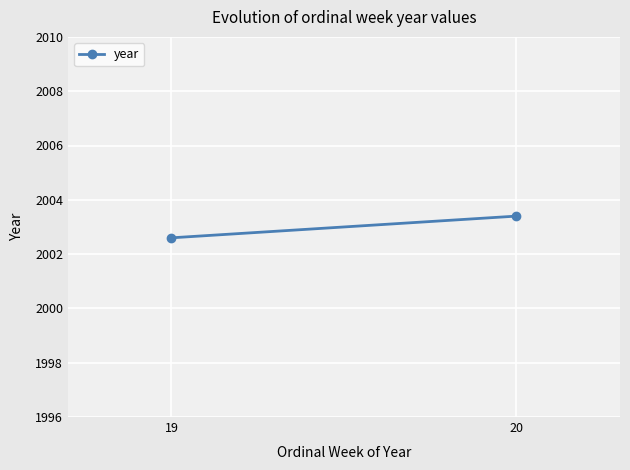

Is it true that the value at 20 is 2003.4?

True